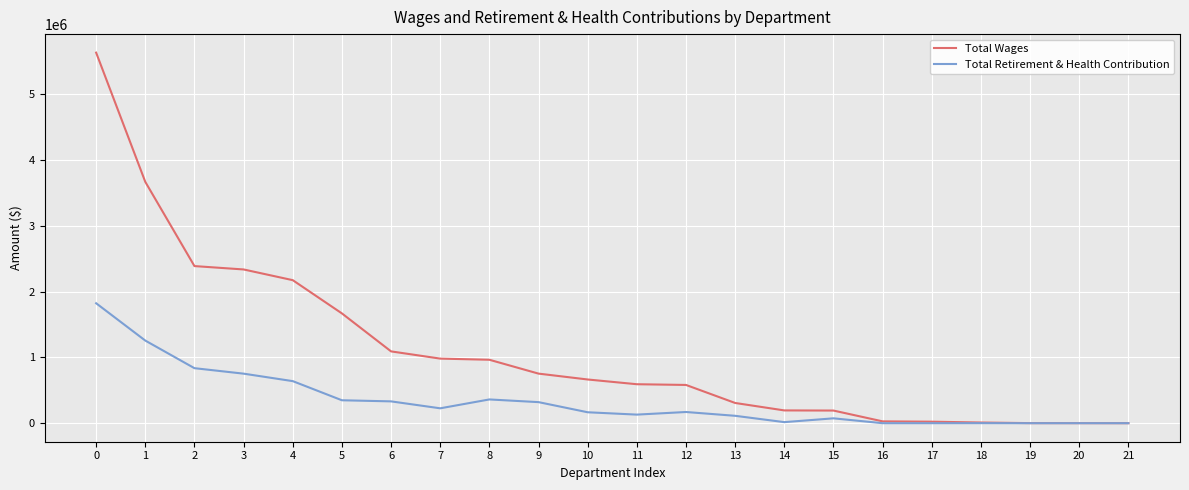

Between 1 and 13, which series saw the biggest shift?

Total Wages